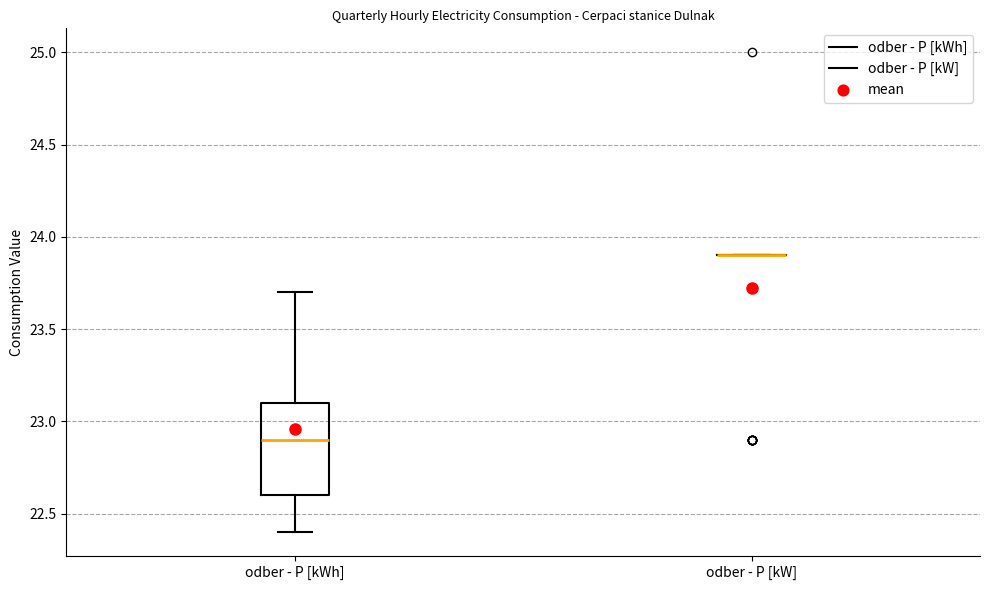

Reading left to right, transcribe this box plot: for each box, give where its median line is, the range the box spans, and where its two whiskers end, as read against the y-axis. The values are not printed on the chart, so give them approximately, as read against the axis.

odber - P [kWh]: median 22.9, box 22.6 to 23.1, whiskers 22.4 to 23.7
odber - P [kW]: box collapsed to a line at 23.9, whiskers 23.9 to 23.9